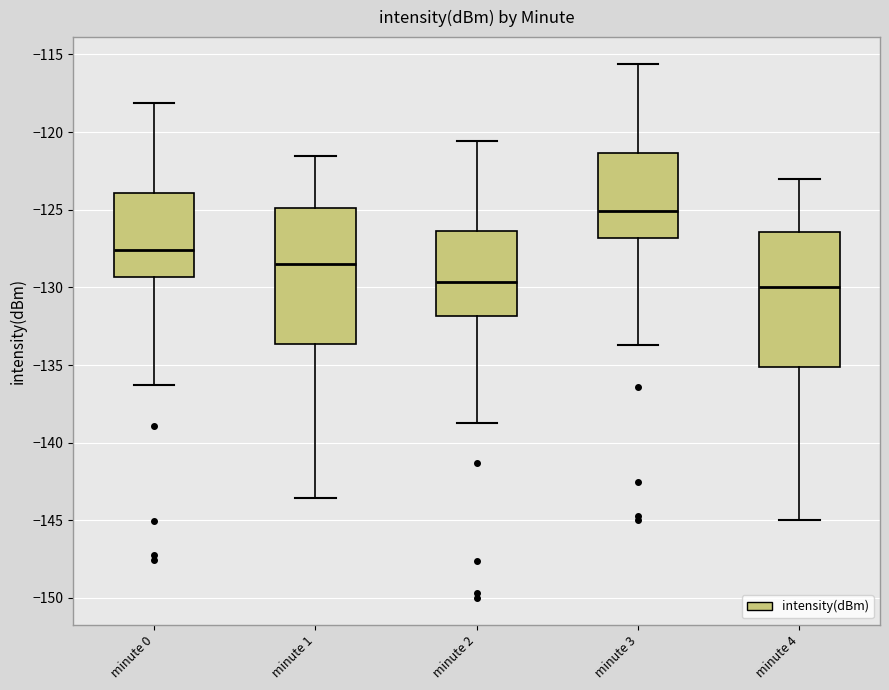

Reading left to right, transcribe this box plot: for each box, give where its median line is, the range the box spans, and where its two whiskers end, as read against the y-axis. The values are not printed on the chart, so give them approximately, as read against the axis.

minute 0: median -127.5, box -129.5 to -124.0, whiskers -136.5 to -118.0
minute 1: median -128.5, box -133.5 to -125.0, whiskers -143.5 to -121.5
minute 2: median -129.5, box -132.0 to -126.5, whiskers -138.5 to -120.5
minute 3: median -125.0, box -127.0 to -121.5, whiskers -133.5 to -115.5
minute 4: median -130.0, box -135.0 to -126.5, whiskers -145.0 to -123.0